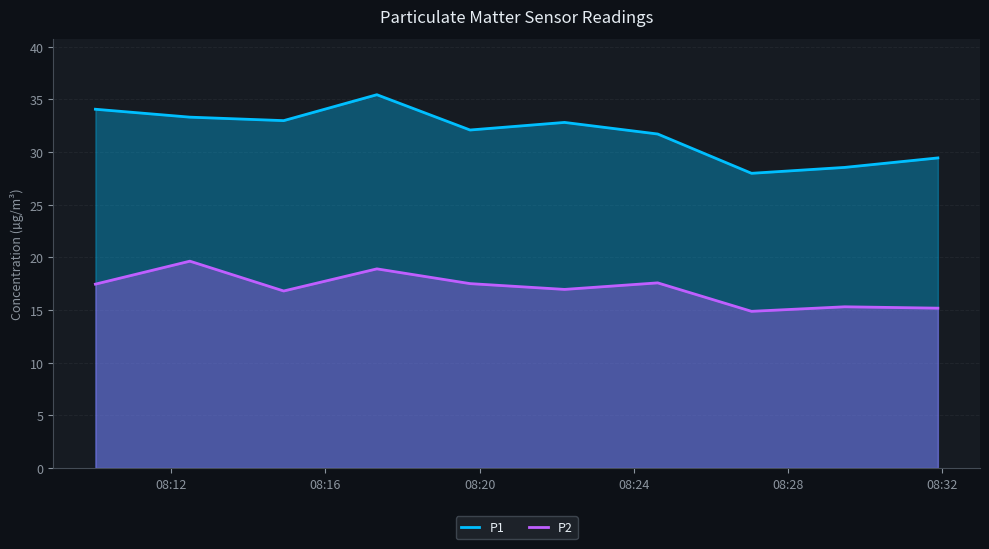

What is the sum of all P2 values?

170.1